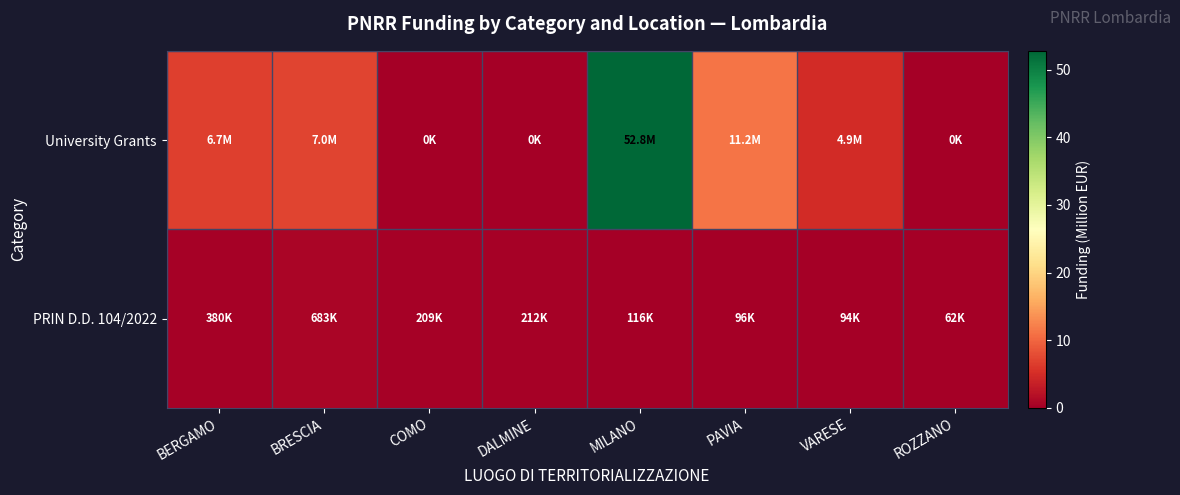

At how many categories does at least one series exceed 10?

2